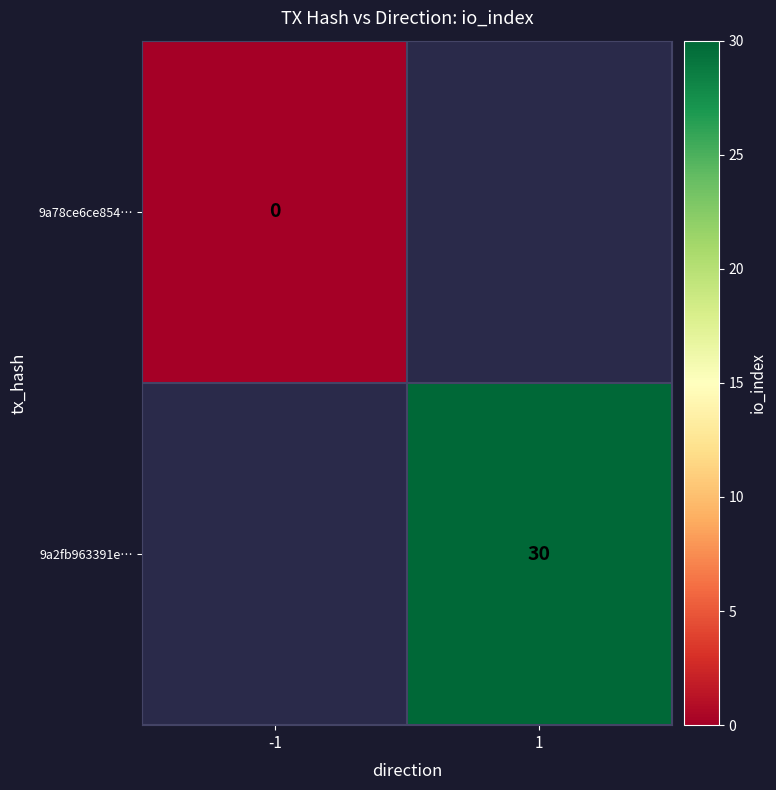

The value of 9a2fb963391e… at 1 is 30. True or false?

True